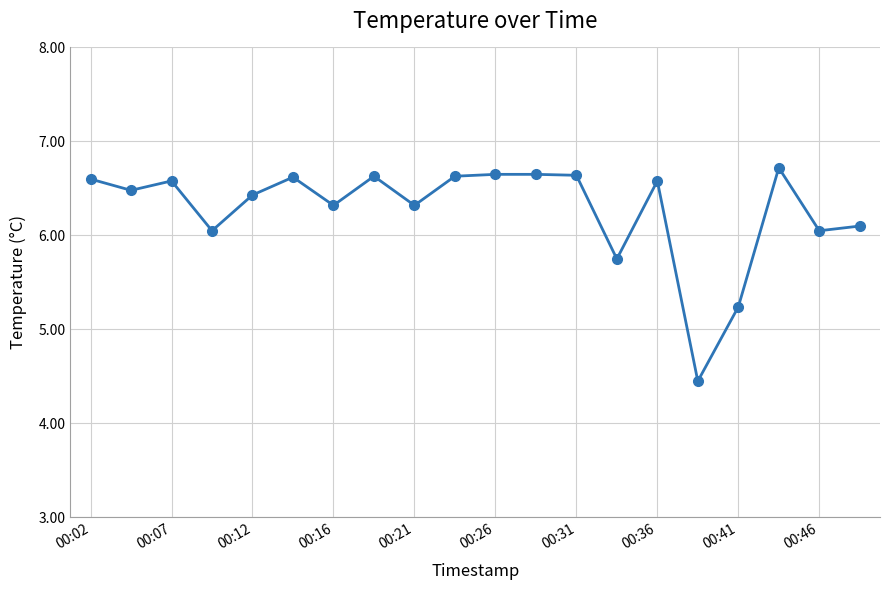

Does the chart have visible grid lines?

Yes